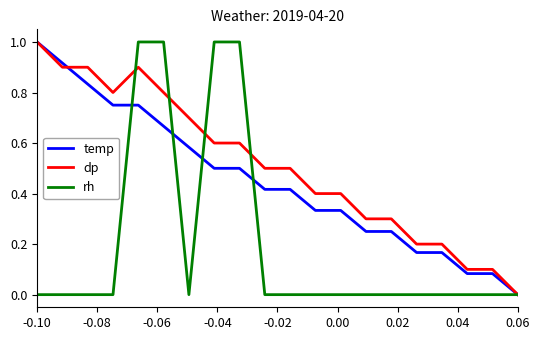

What is the greatest value displayed?

1.0